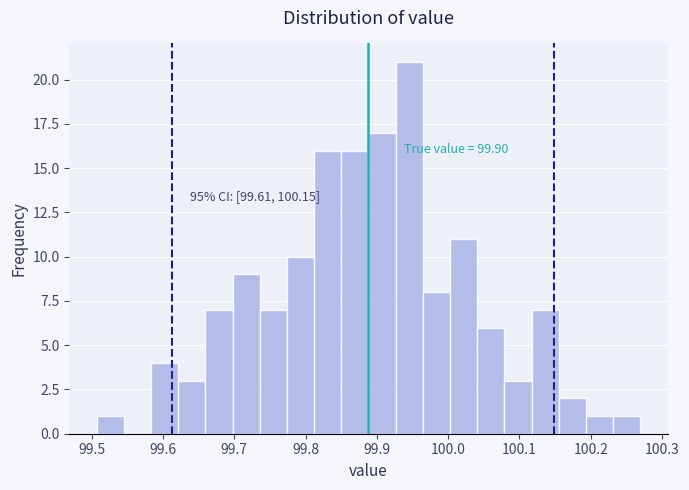

Around what value on the x-axis is the tallest bar? Give the approximate position of its centre, as read against the axis.

99.95